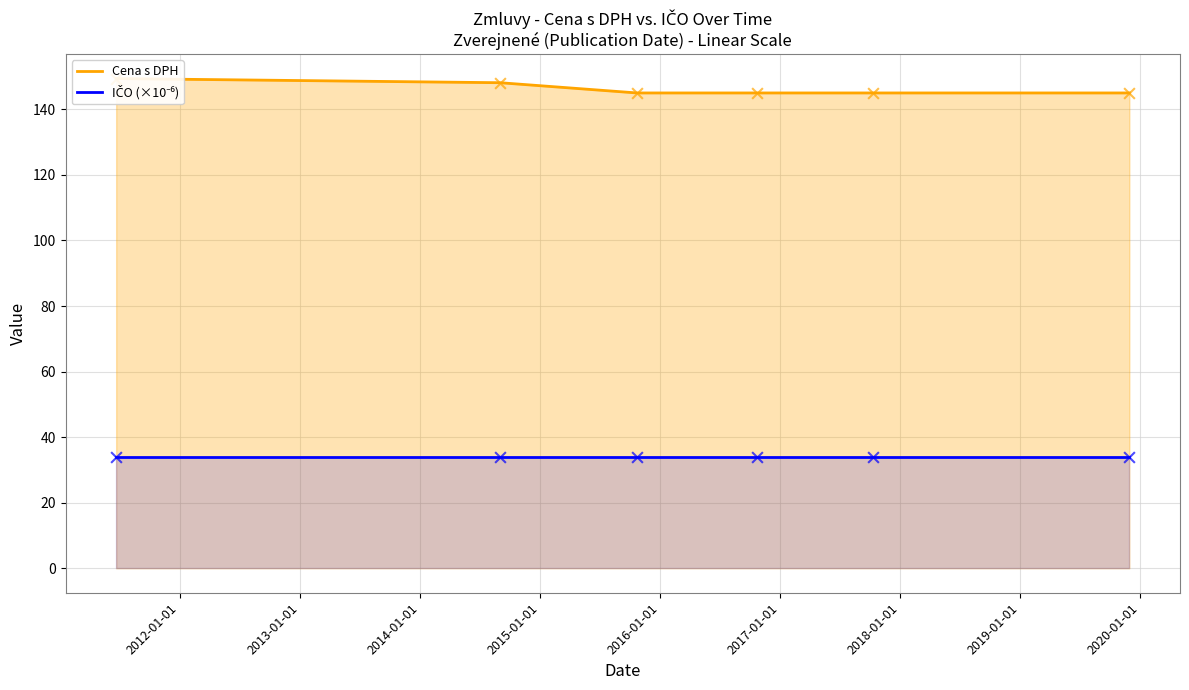

What is the total value across all series at 2015-01-01?

179.1